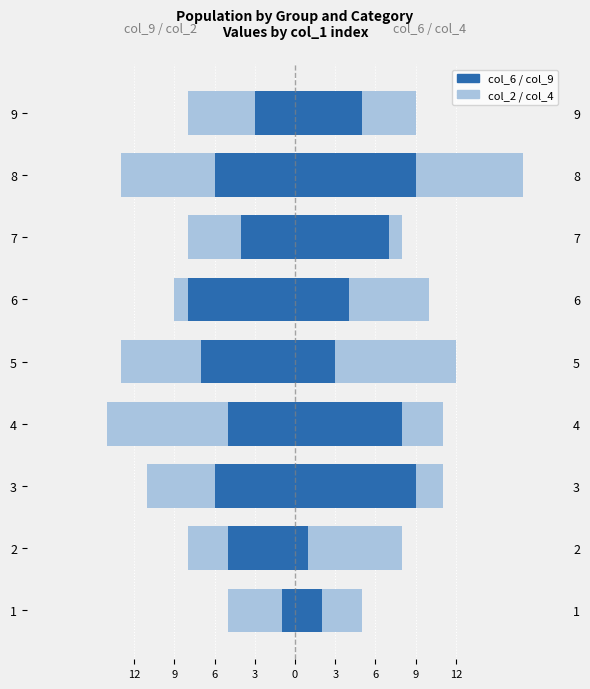

What is the average value of the col_2 (secondary) series?

-5